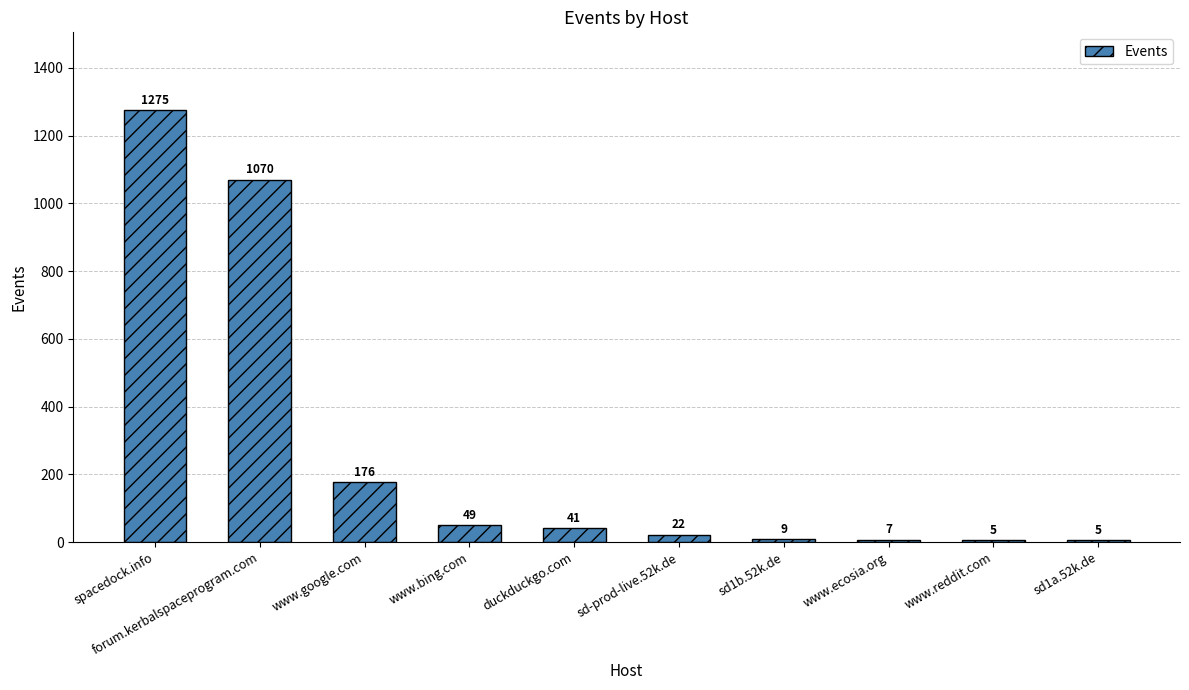

Count the number of data series in this chart.

1